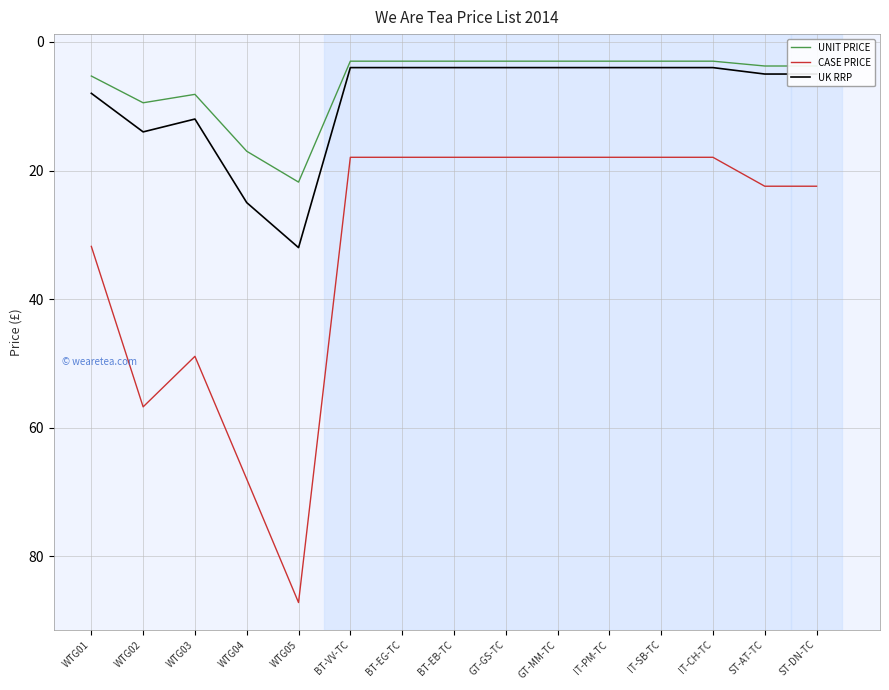

Is this an area chart (filled region under the line)?

No